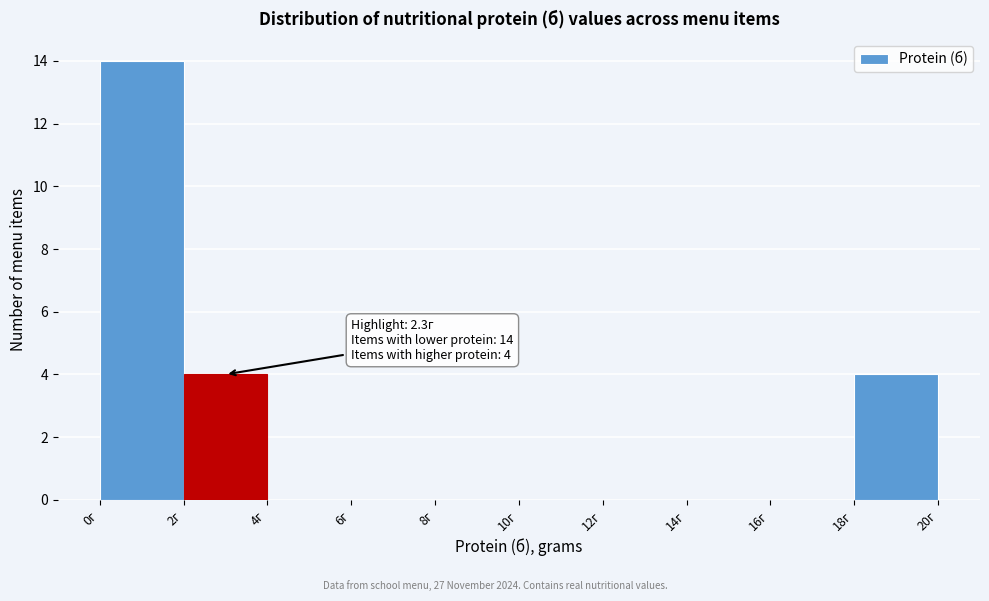

Over which range of the x-axis is the bar tallest?

0 to 2